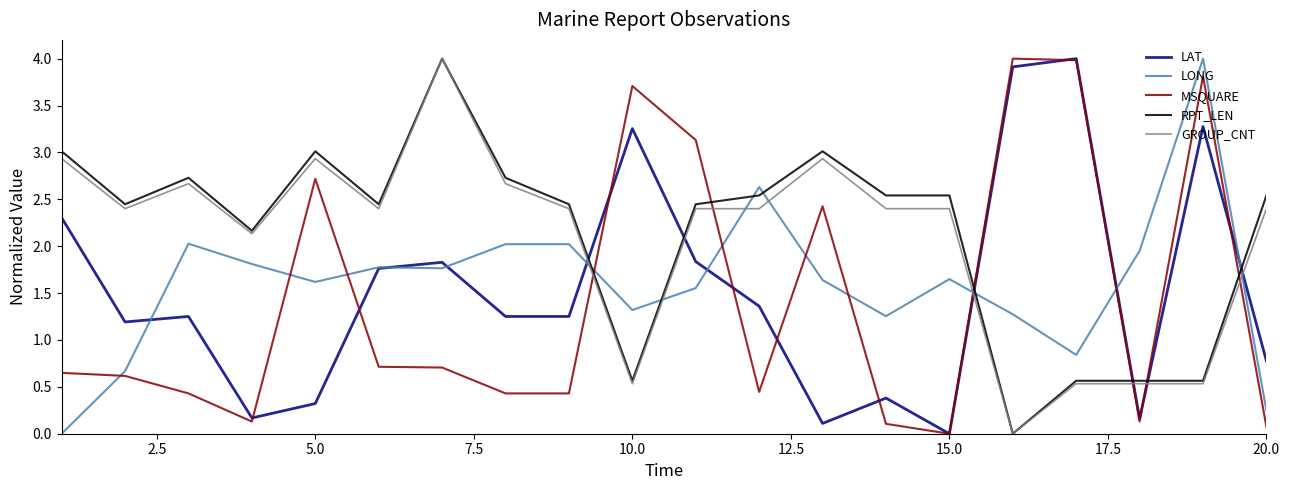

What is the highest value of the LAT series?

4.0